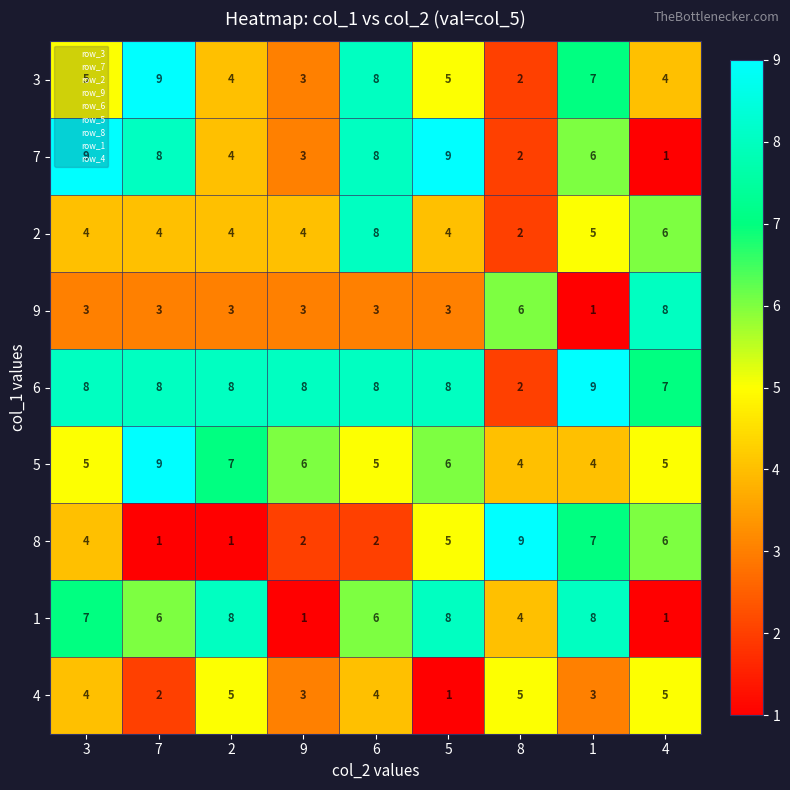

How many data points does each series have?

9